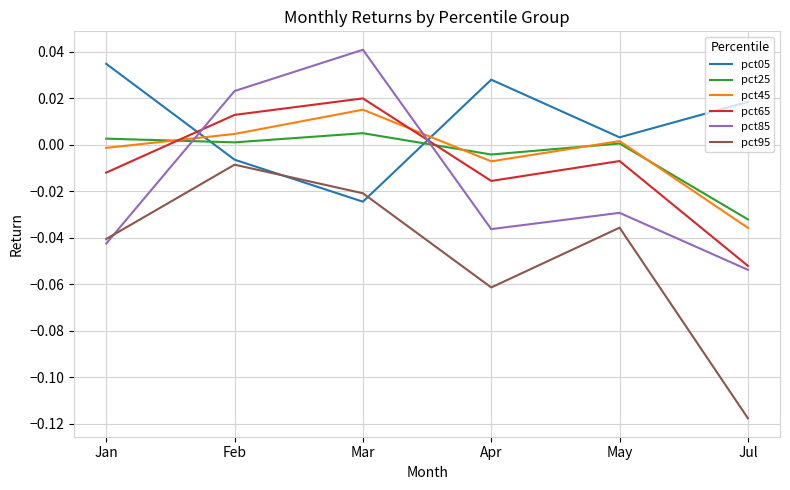

True or false: pct45 has more than 2 points higher than both neighbors.

False